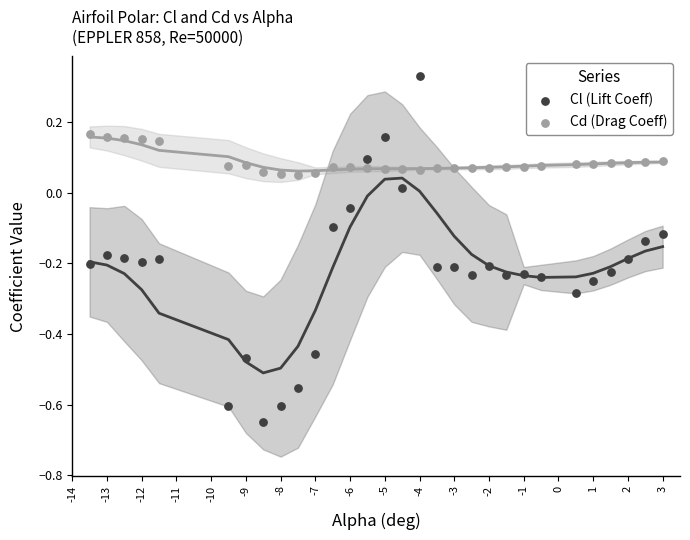

Which series contains the highest Y value?

Cl (Lift Coeff)